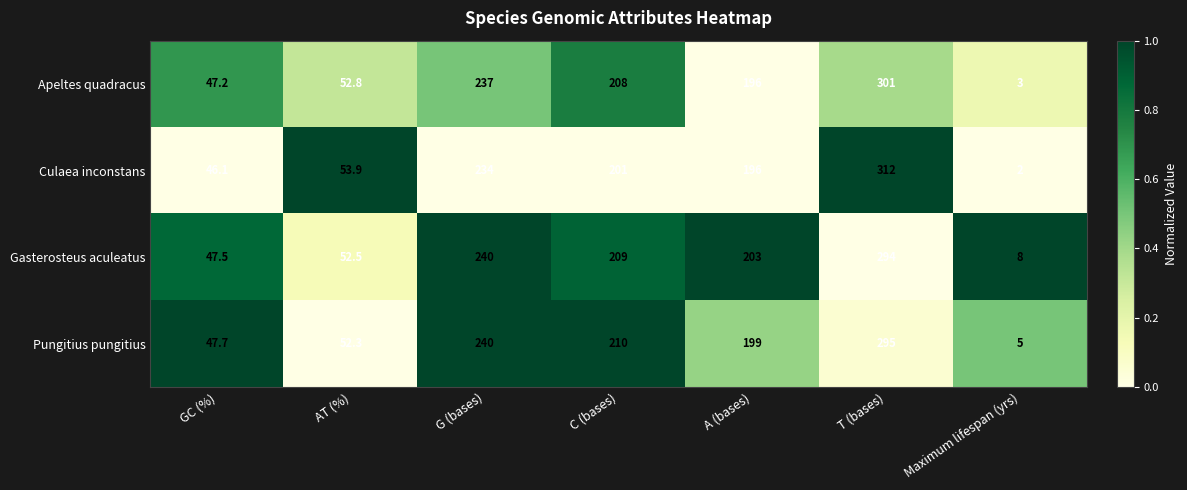

Rank the categories by Gasterosteus aculeatus value from lowest to highest.

Maximum lifespan (yrs), GC (%), AT (%), A (bases), C (bases), G (bases), T (bases)